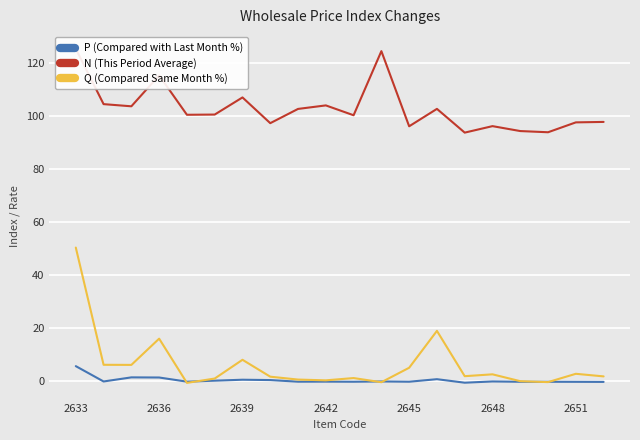

What is the approximate value of Q (Compared Same Month %) at 2642?

0.3